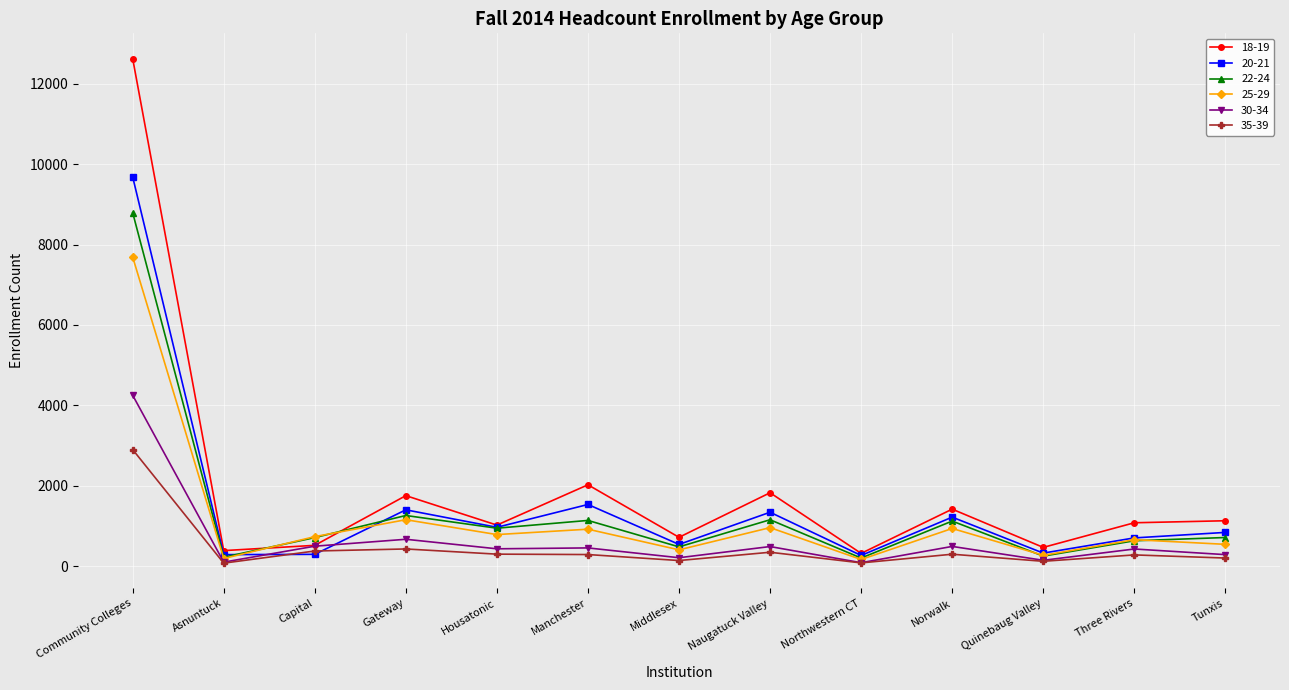

Which label corresponds to the largest value in the chart?

Community Colleges